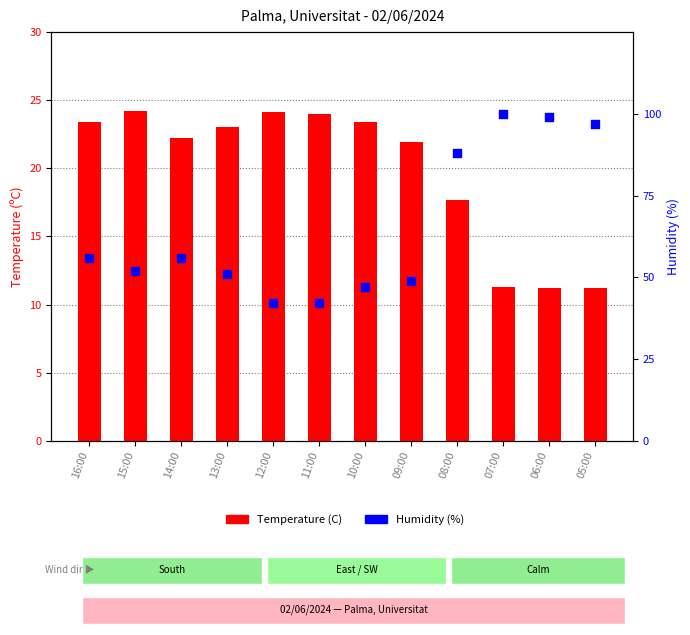

At how many categories does at least one series exceed 31?

12